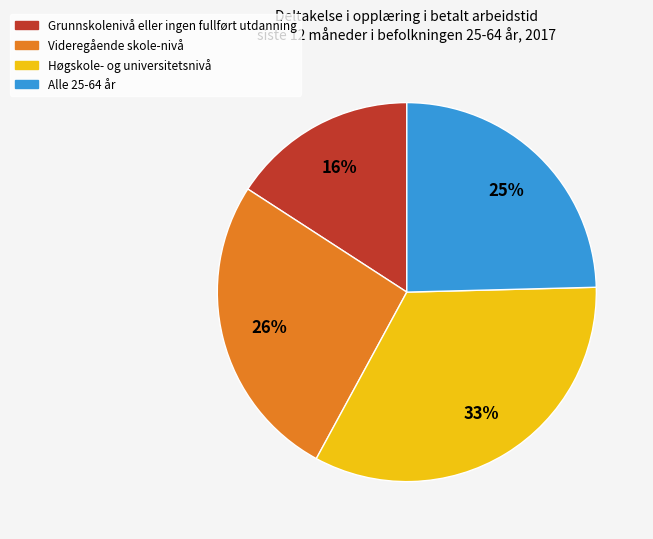

Is Alle 25-64 år the majority of the pie?

No